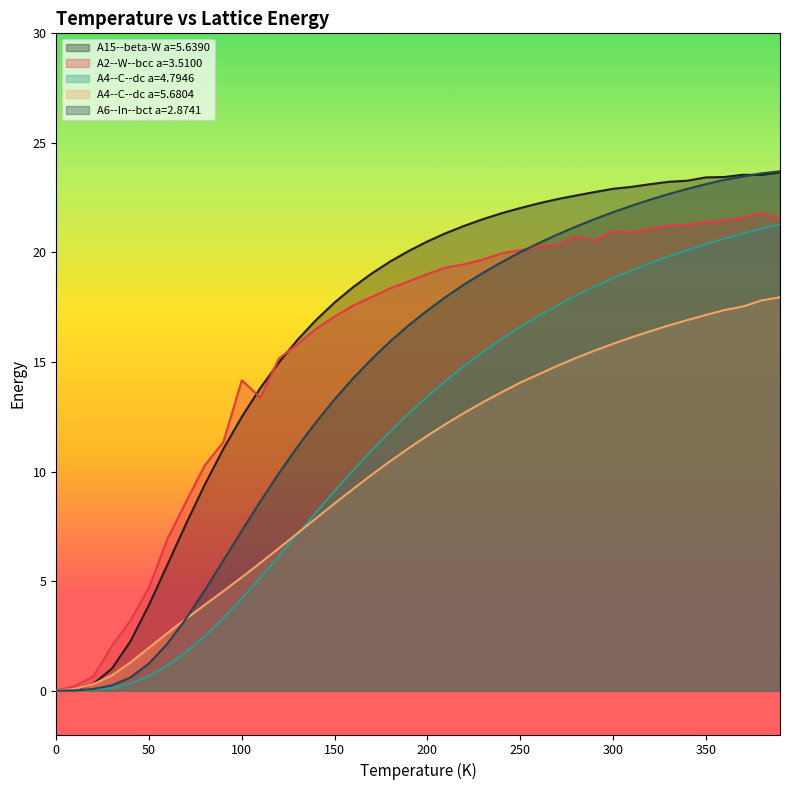

How many lines are shown in the chart?

5